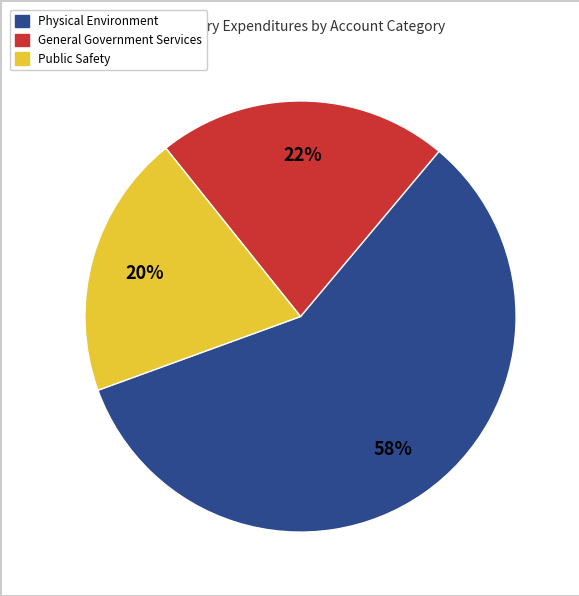

To the nearest percent, what is the average slice percentage?

33%